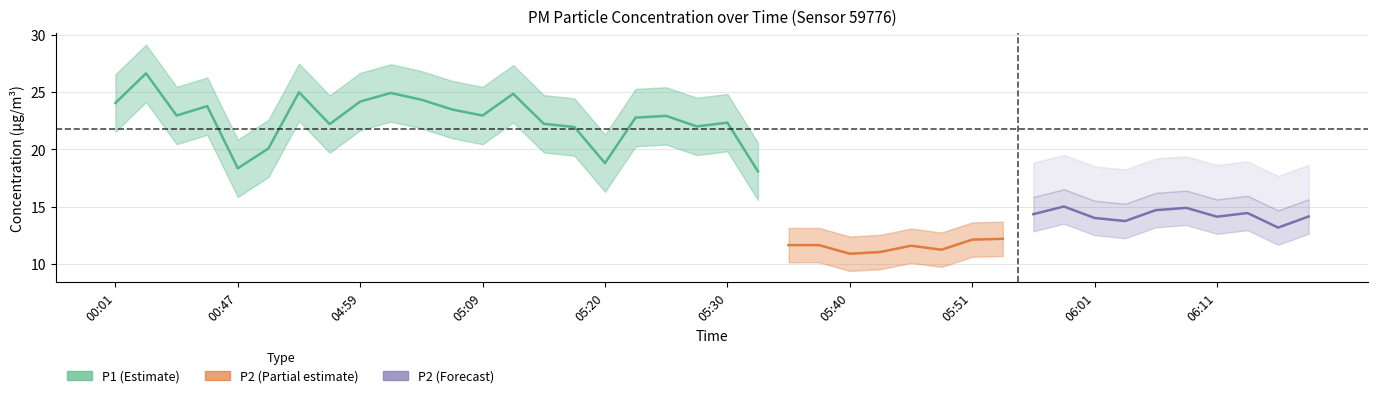

Which series has the largest range (max minus min)?

P1